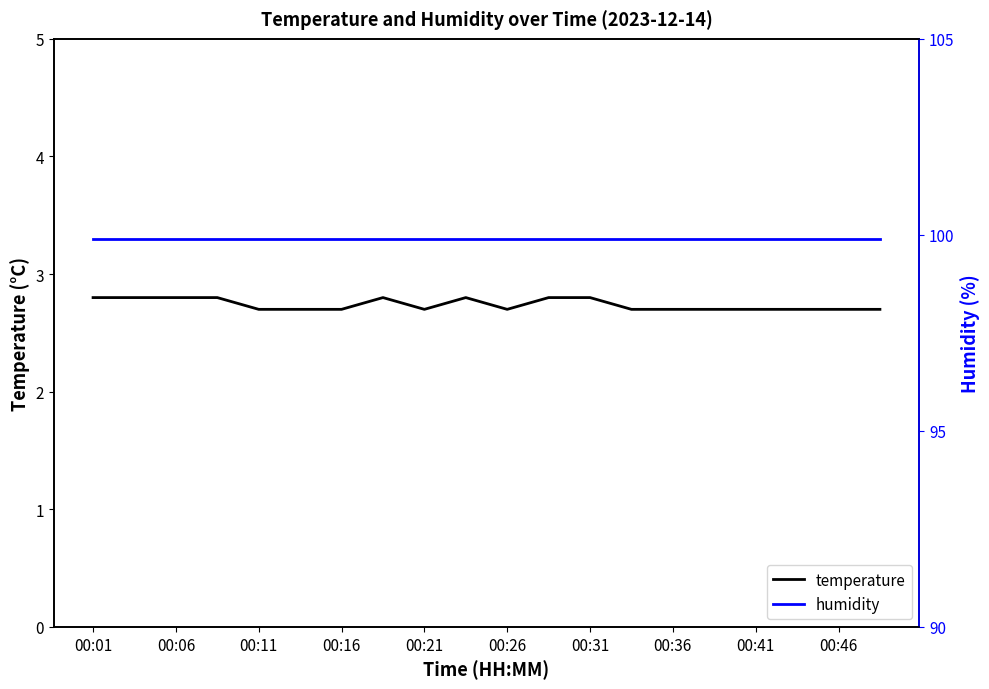

True or false: humidity and temperature intersect in this chart.

False